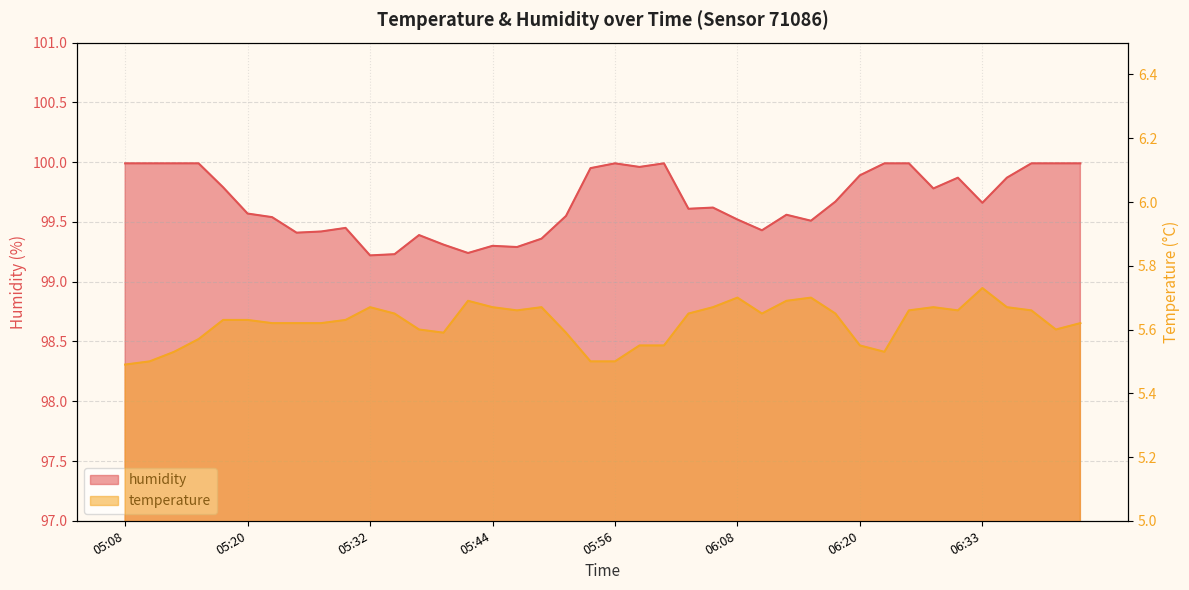

Reading left to right, what are all the values shown in this chart?

temperature: 05:08=5.5	05:10=5.5	05:13=5.5	05:15=5.6	05:17=5.6	05:20=5.6	05:22=5.6	05:25=5.6	05:27=5.6	05:30=5.6	05:32=5.7	05:34=5.7	05:37=5.6	05:39=5.6	05:42=5.7	05:44=5.7	05:46=5.7	05:49=5.7	05:51=5.6	05:54=5.5	05:56=5.5	05:59=5.5	06:01=5.5	06:03=5.7	06:06=5.7	06:08=5.7	06:11=5.7	06:13=5.7	06:16=5.7	06:18=5.7	06:20=5.5	06:23=5.5	06:25=5.7	06:28=5.7	06:30=5.7	06:33=5.7	06:35=5.7	06:38=5.7	06:40=5.6	06:42=5.6
humidity: 05:08=100.0	05:10=100.0	05:13=100.0	05:15=100.0	05:17=99.8	05:20=99.6	05:22=99.5	05:25=99.4	05:27=99.4	05:30=99.5	05:32=99.2	05:34=99.2	05:37=99.4	05:39=99.3	05:42=99.2	05:44=99.3	05:46=99.3	05:49=99.4	05:51=99.5	05:54=100.0	05:56=100.0	05:59=100.0	06:01=100.0	06:03=99.6	06:06=99.6	06:08=99.5	06:11=99.4	06:13=99.6	06:16=99.5	06:18=99.7	06:20=99.9	06:23=100.0	06:25=100.0	06:28=99.8	06:30=99.9	06:33=99.7	06:35=99.9	06:38=100.0	06:40=100.0	06:42=100.0